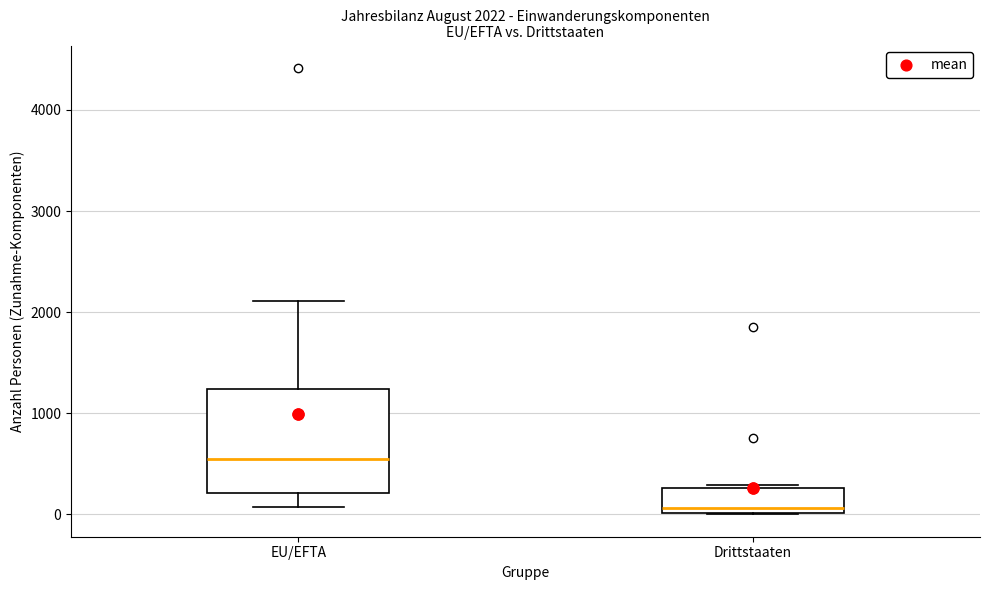

Which box's median line is the lowest?

Drittstaaten